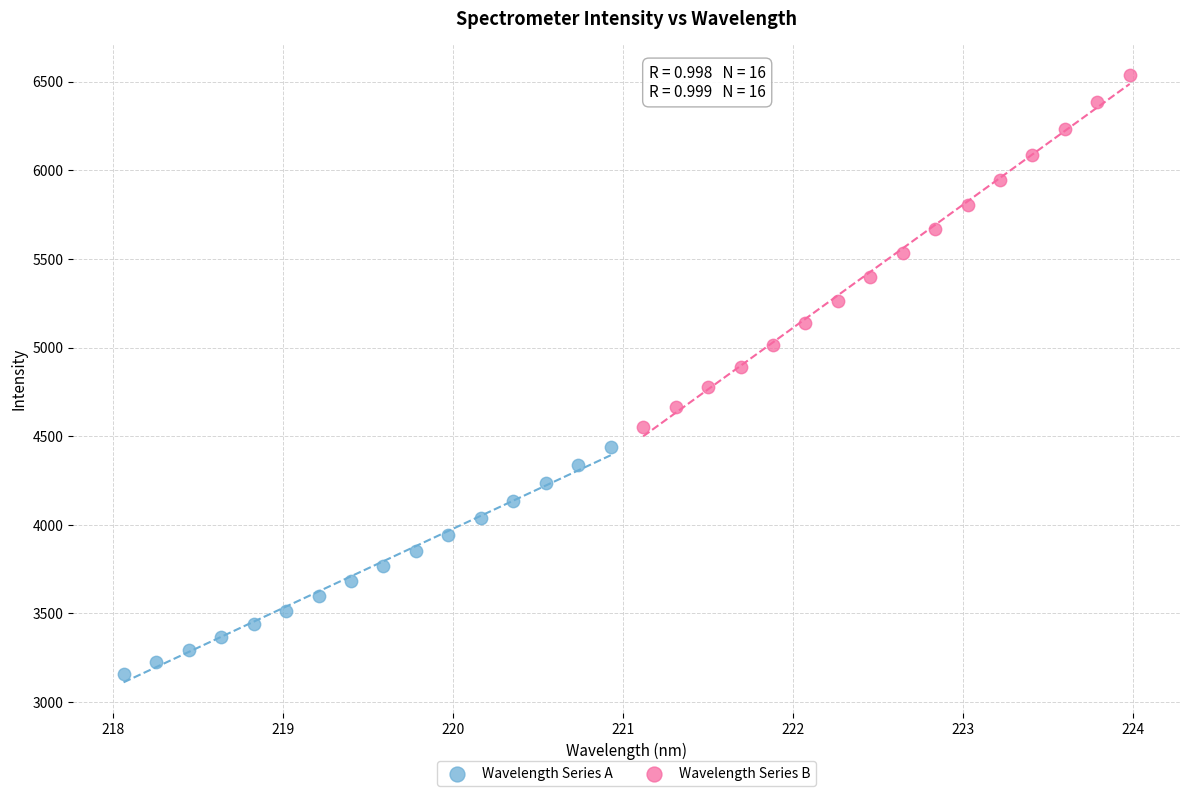

Which series reaches the maximum Y coordinate?

Wavelength Series B